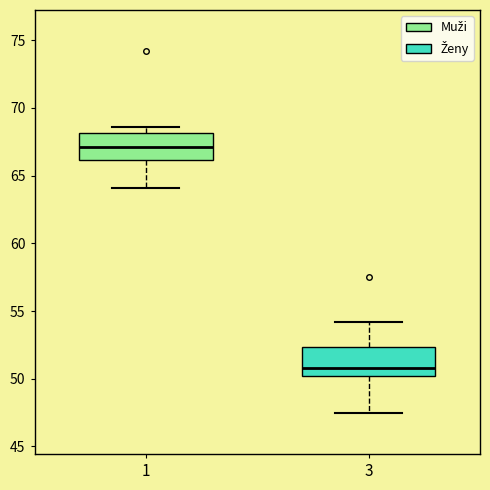

Where does the median line of the box at x = 1 sit on the y-axis? The values are not printed on the chart, so give them approximately, as read against the axis.

67.0